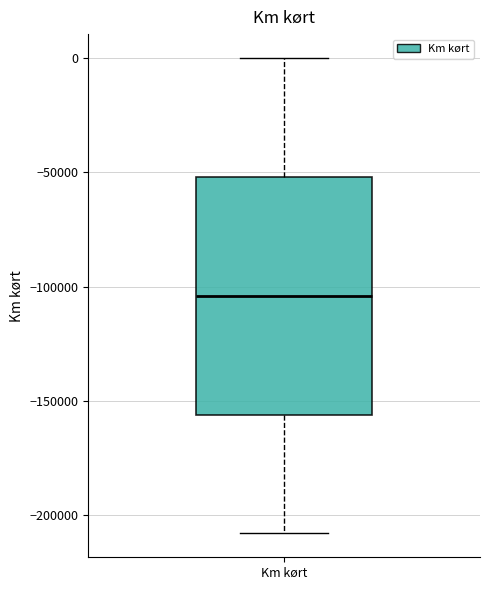

Read this box plot against the y-axis: the position of the median line, the range covered by the box, and the ends of both whiskers. The values are not printed on the chart, so give them approximately, as read against the axis.

median -105000, box -155000 to -50000, whiskers -210000 to 0